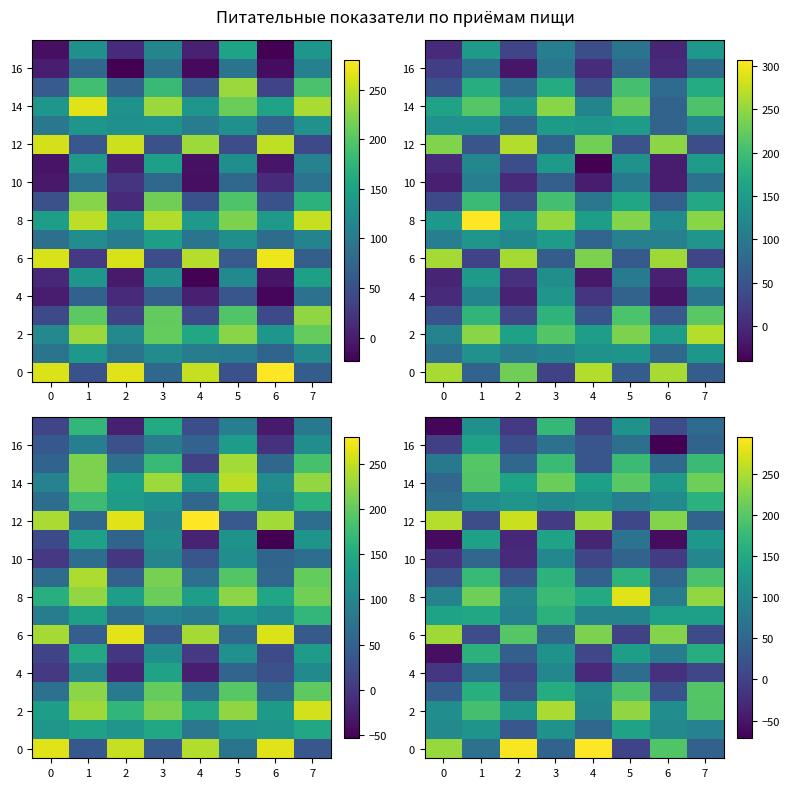

Which series changed the most between 3 and 6?

12